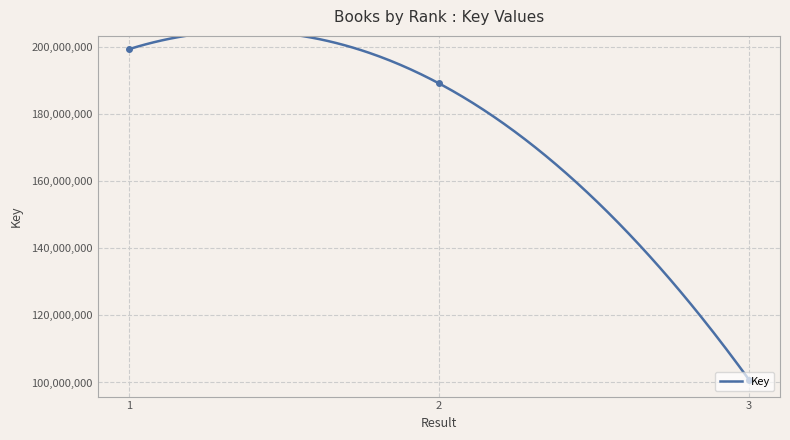

Is this an area chart (filled region under the line)?

No